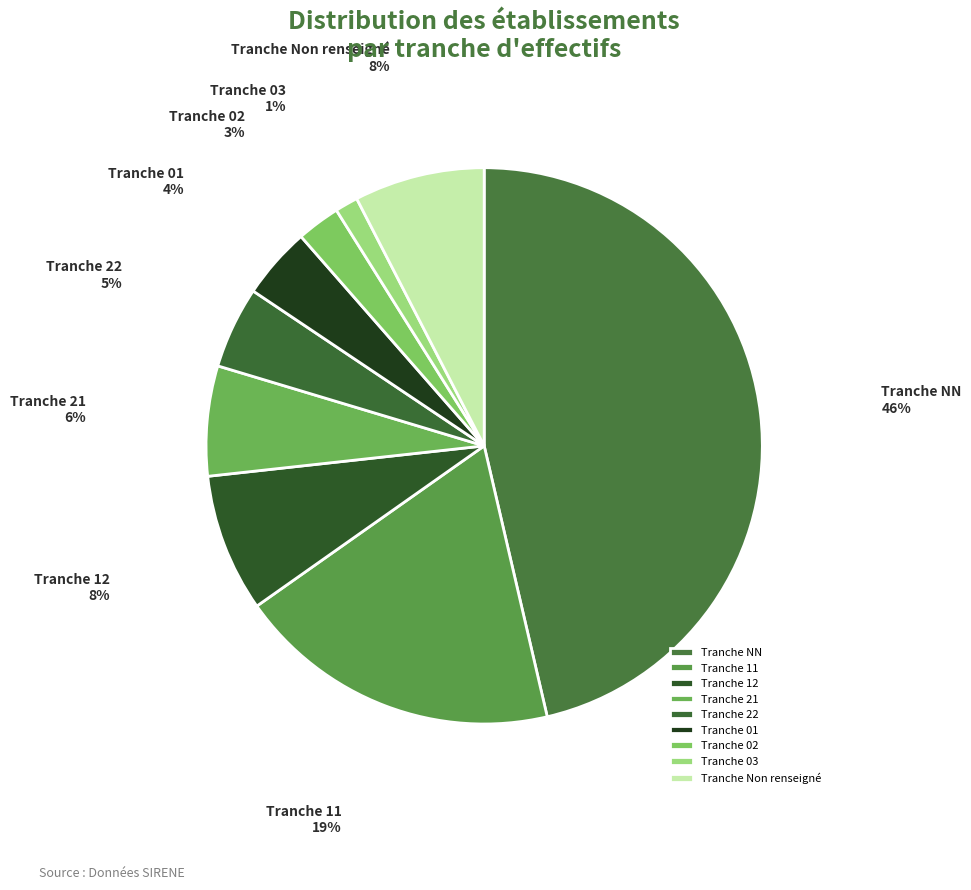

Count the number of slices in the pie.

9